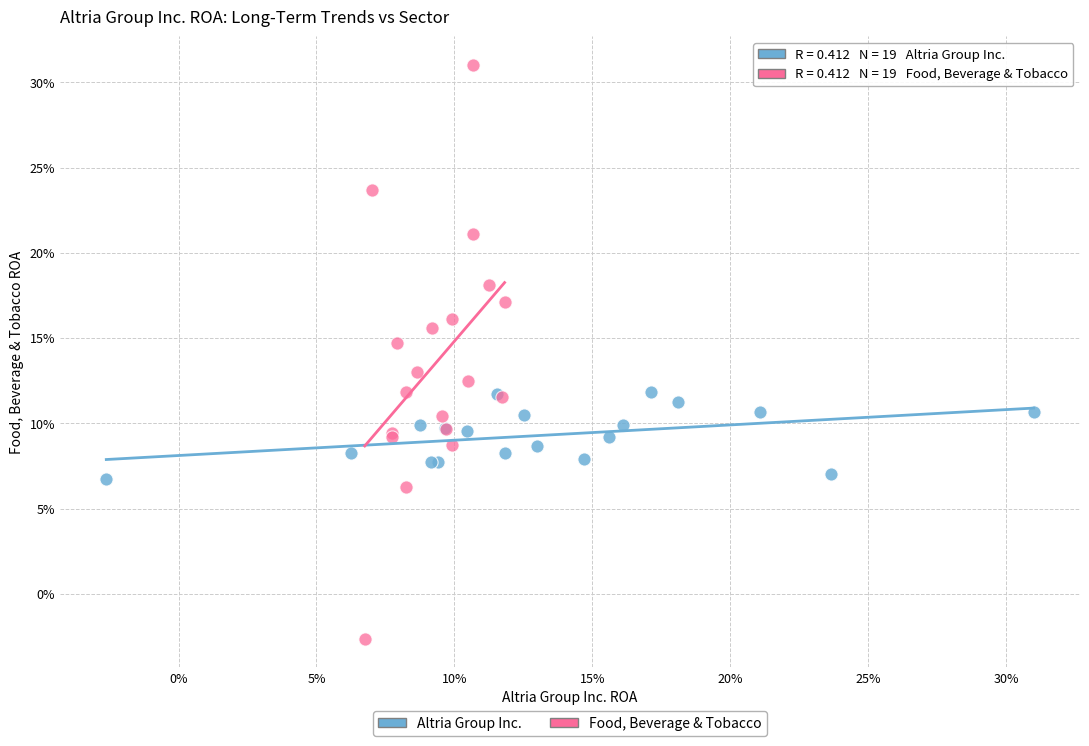

What are all the series names shown in the legend?

Altria Group Inc., Food, Beverage & Tobacco